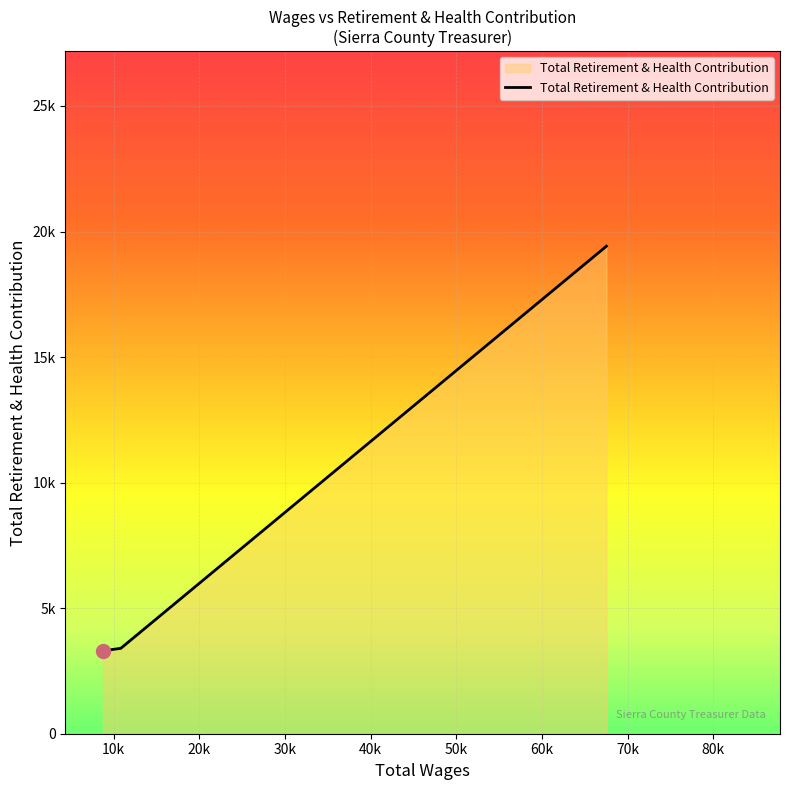

Does the chart have visible grid lines?

Yes